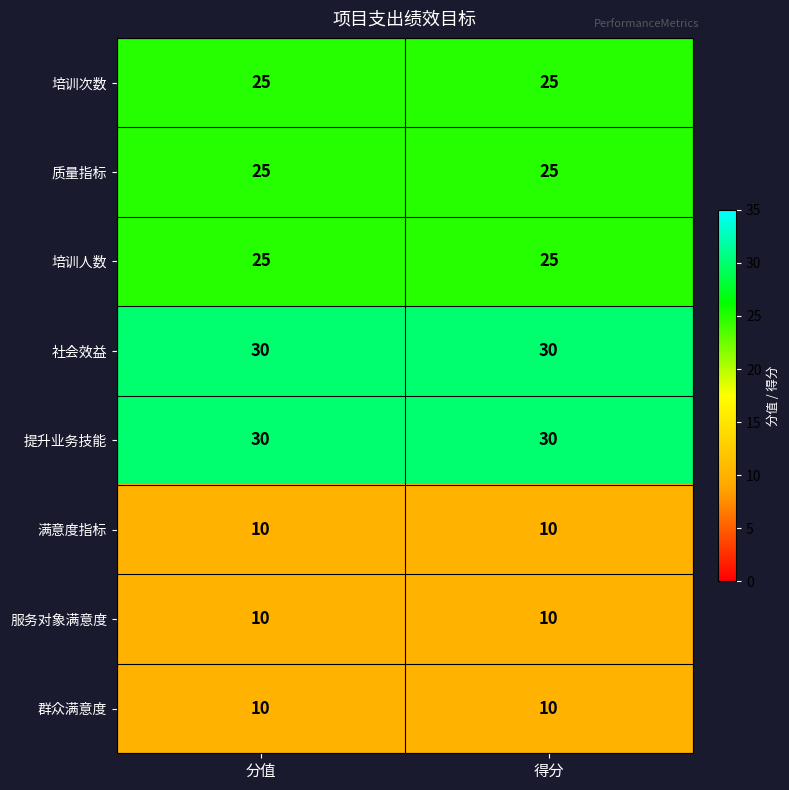

What is the minimum value shown in the chart?

10